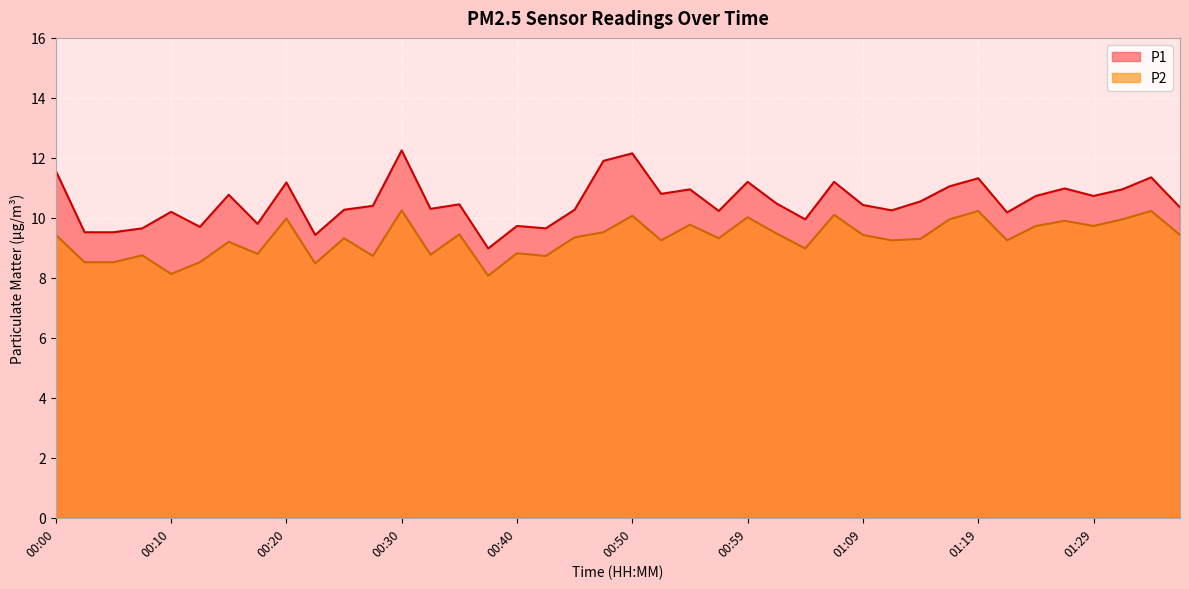

What is the difference between the second highest and second lowest values in the P1 series?

2.7